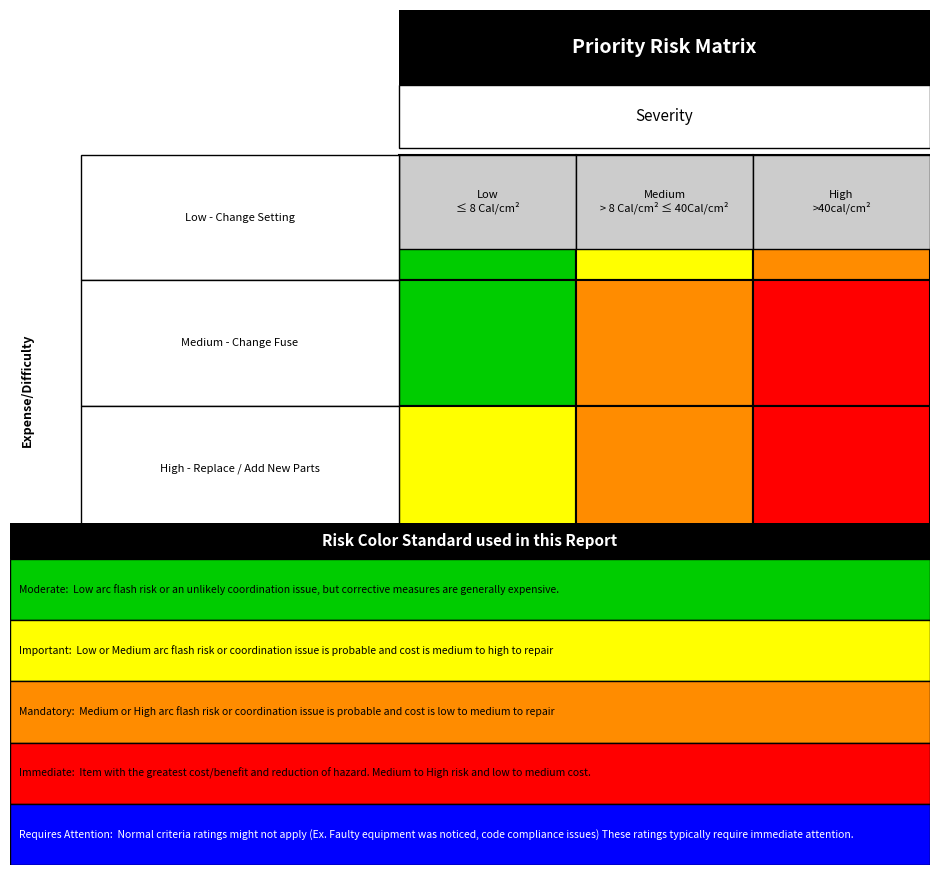

Which series changed the most between 0 and 2?

Medium - Change Fuse